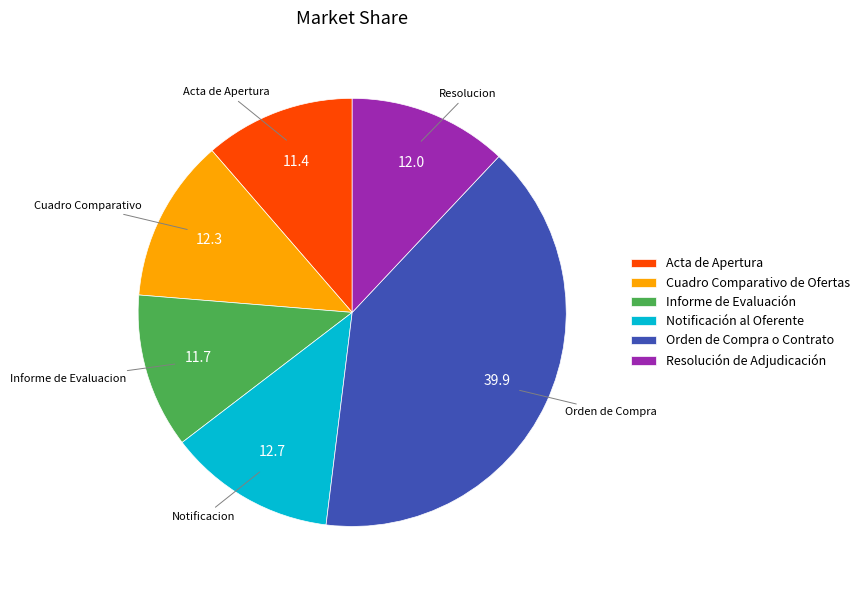

Approximately how many times larger is the value at Informe de Evaluación compared to Acta de Apertura?

1.0